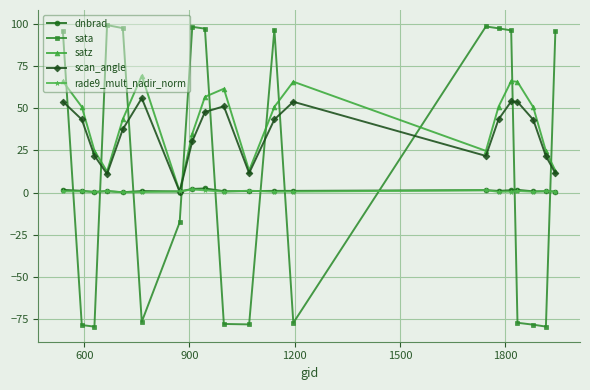

True or false: rade9_mult_nadir_norm has more than 1 points higher than both neighbors.

True